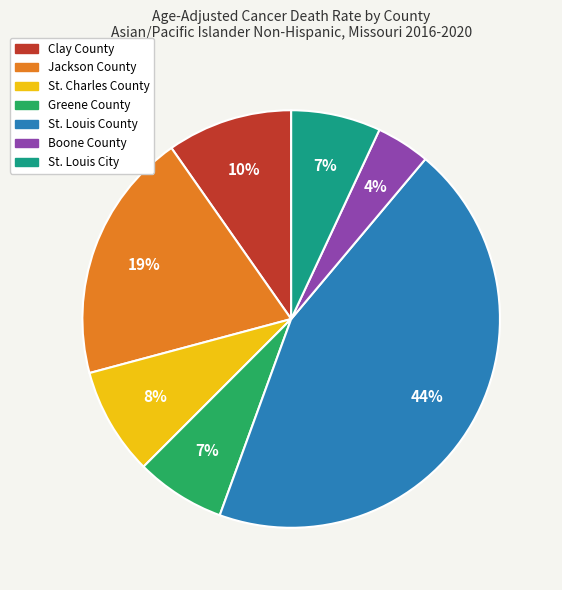

Between St. Louis County and Boone County, which is larger?

St. Louis County